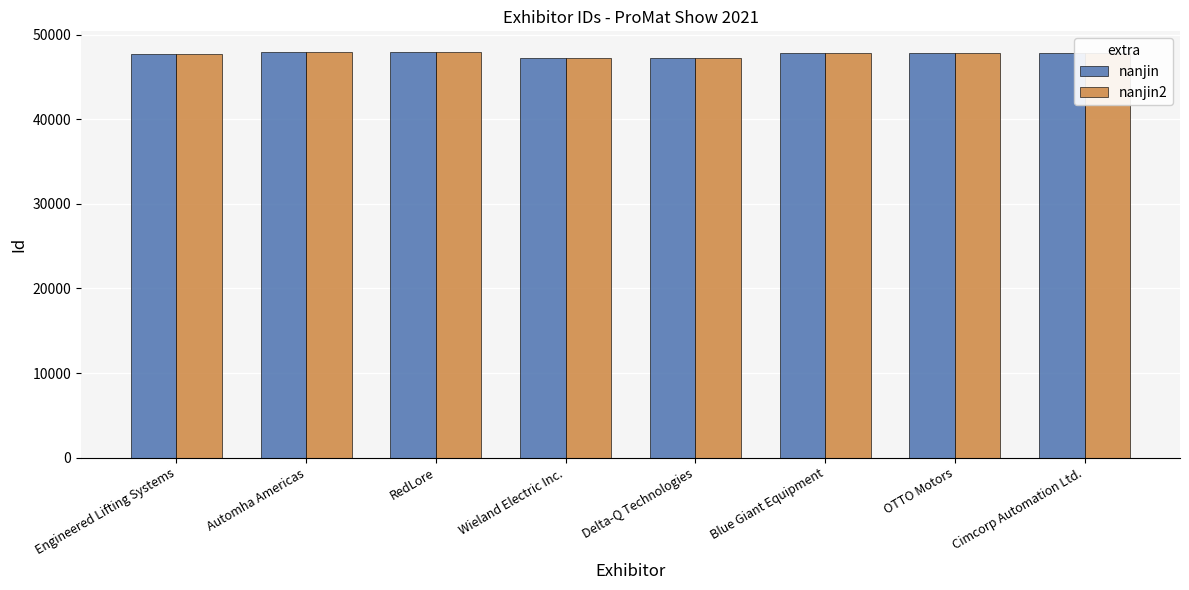

Is it true that nanjin equals 73105 at OTTO Motors?

False